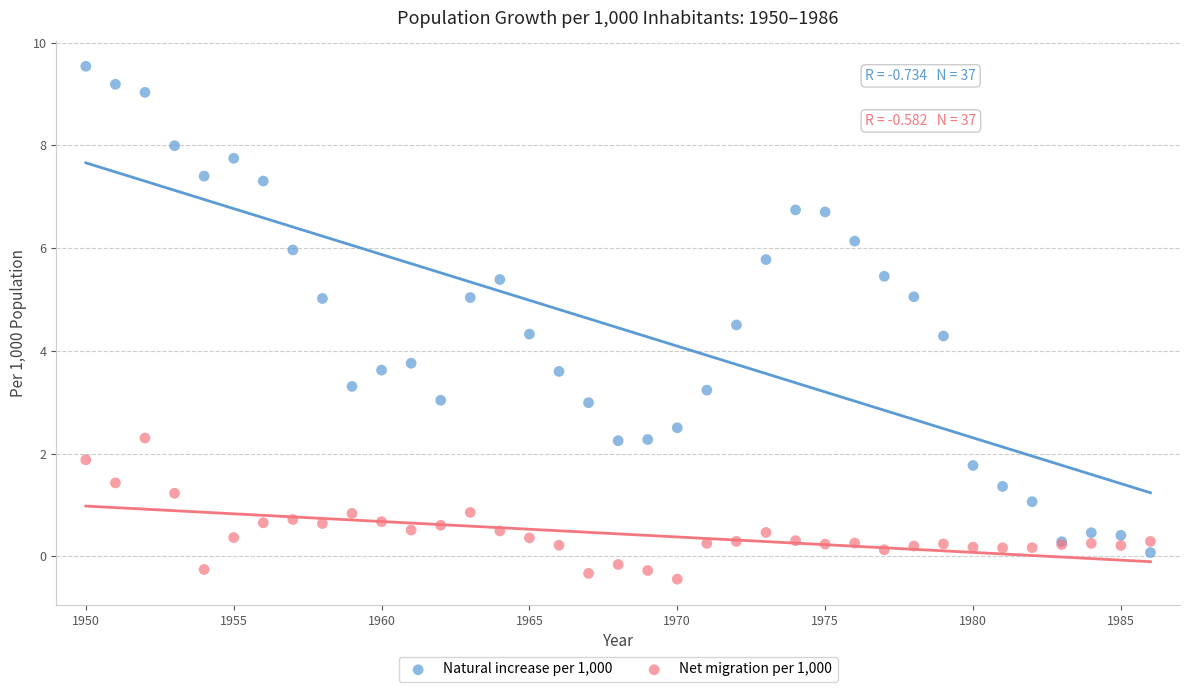

Which series has the widest spread of Y values?

Natural increase per 1,000